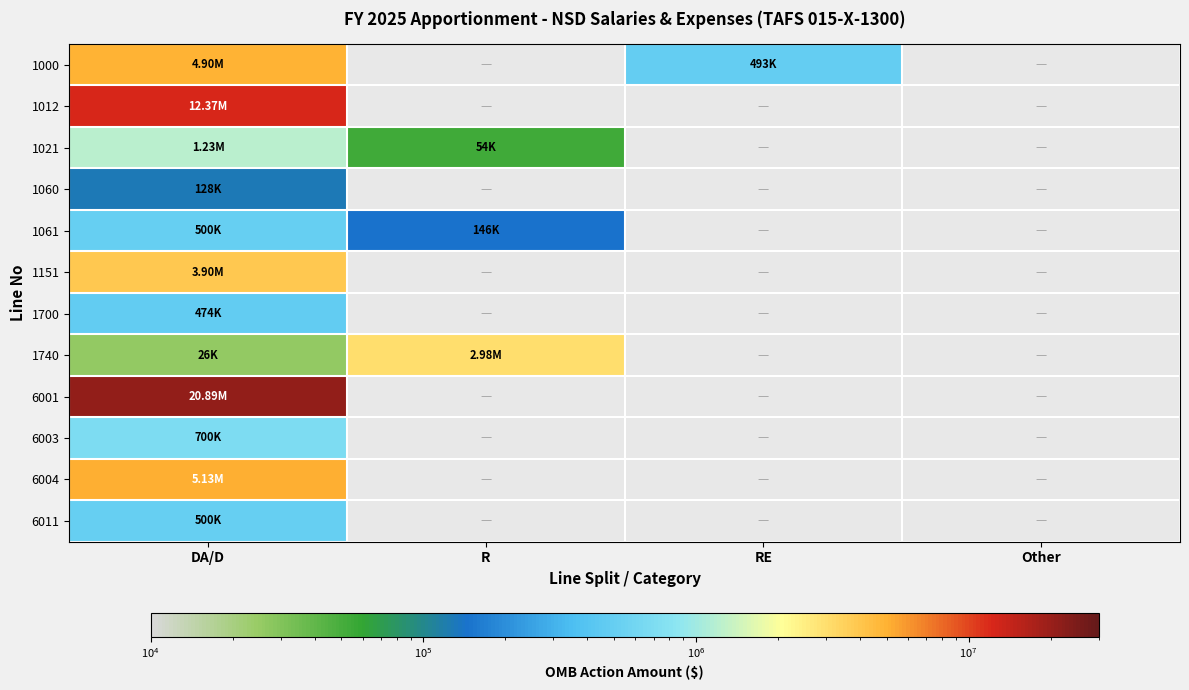

What is the maximum value for 1740?

2975609.0